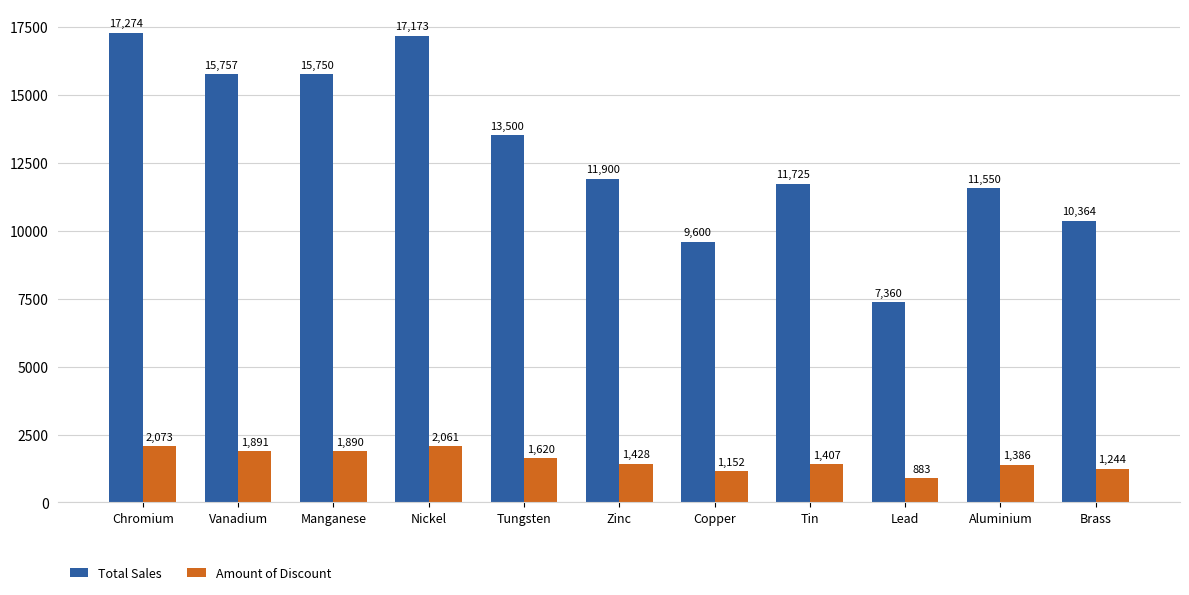

What is the label of the 8th bar from the left?

Tin